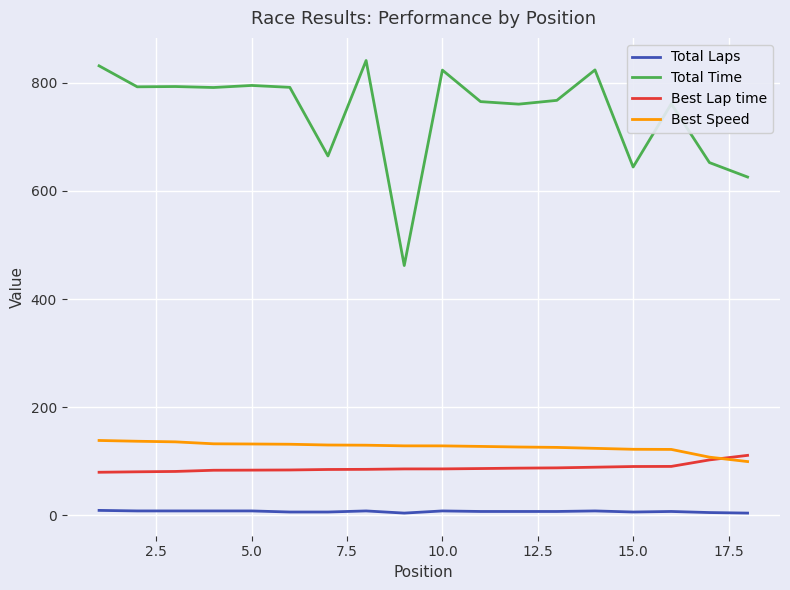

What is the highest value of the Total Time series?

841.4